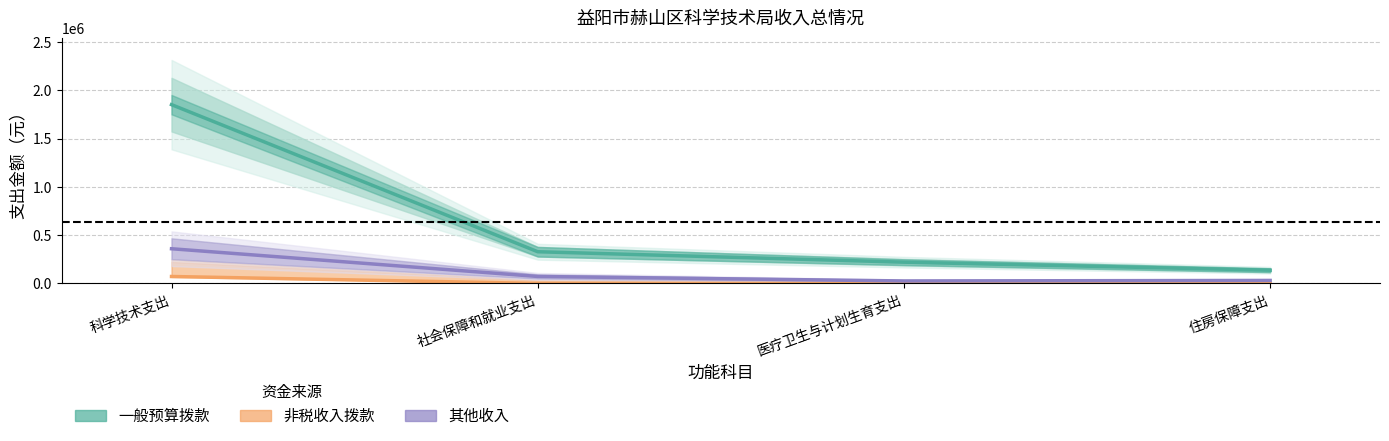

Rank the series by their maximum value, from highest to lowest.

一般预算拨款, 其他收入, 非税收入拨款